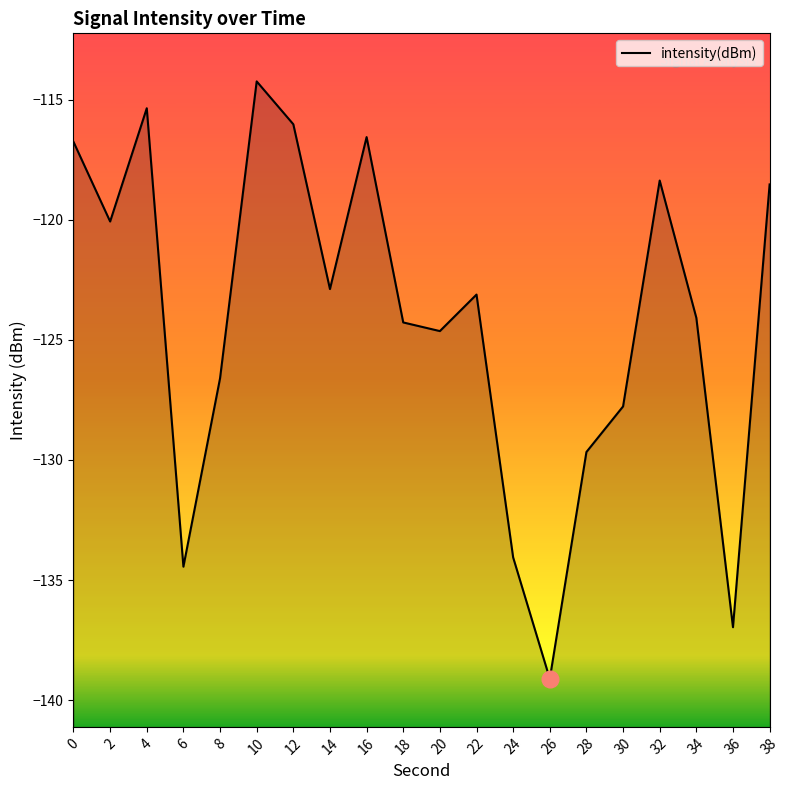

The chart shows a value of -118.4 at 32. True or false?

True